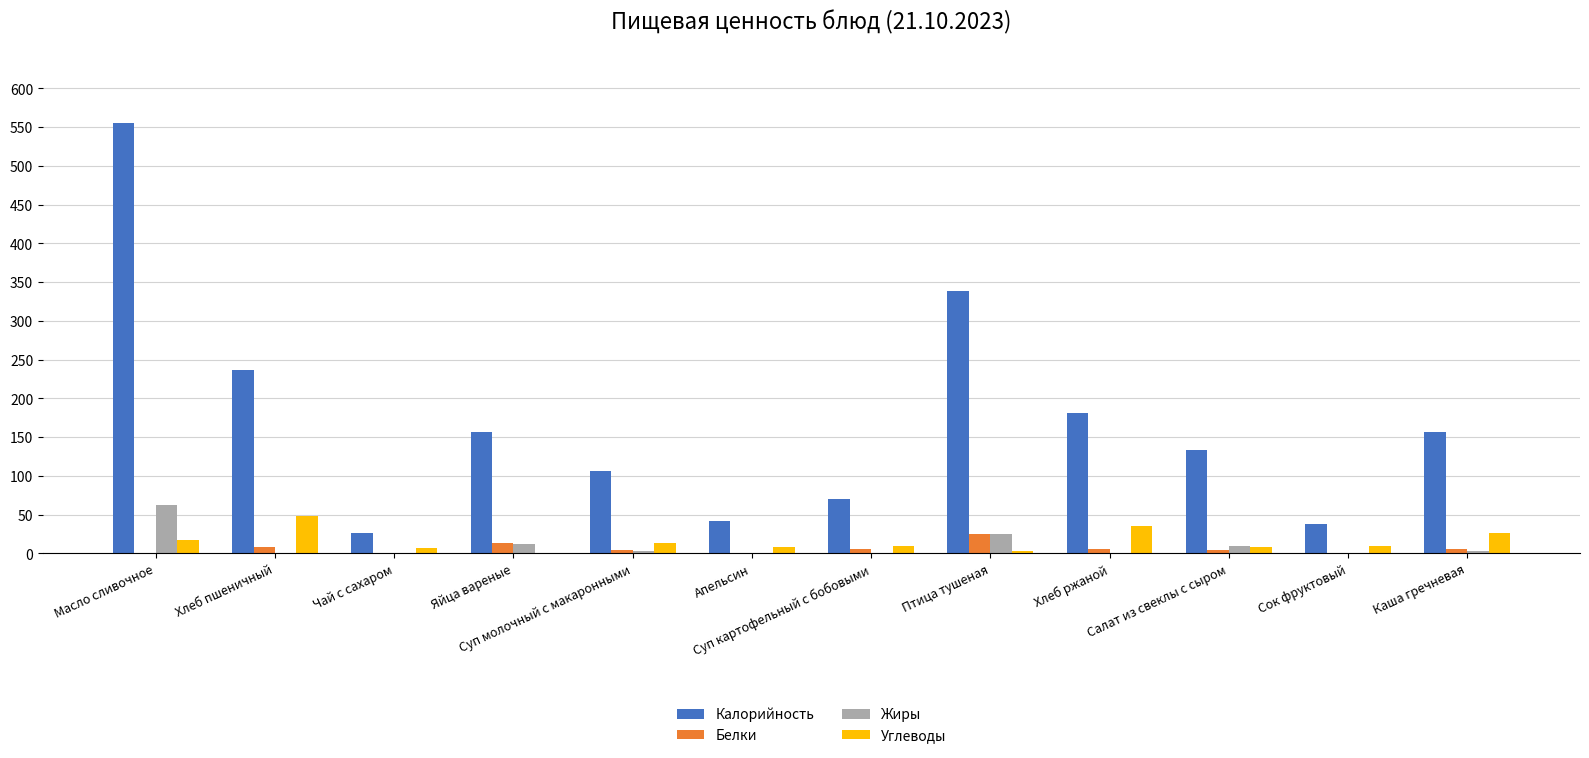

Read the Углеводы value at Каша гречневая, to the nearest 10.

30